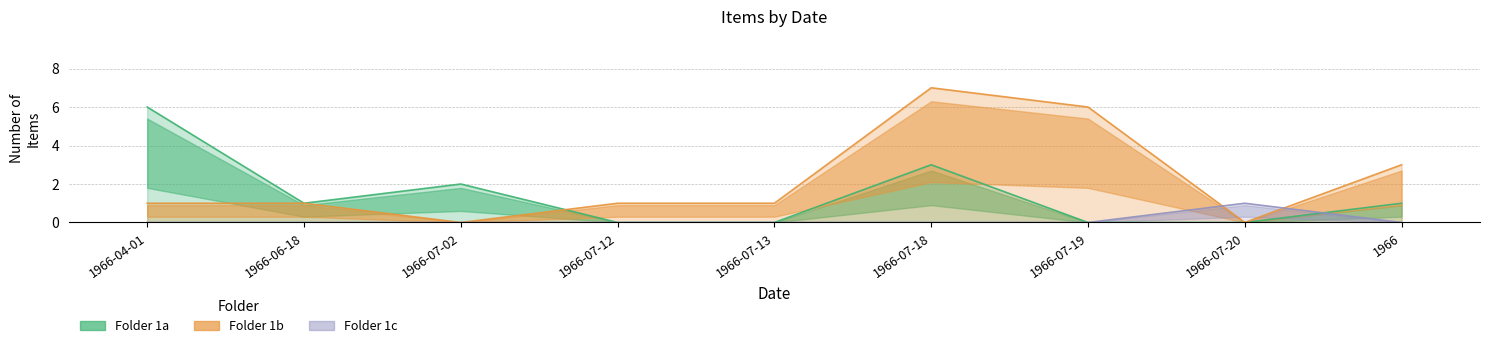

List the series in order of their overall mean, highest first.

Folder 1b, Folder 1a, Folder 1c